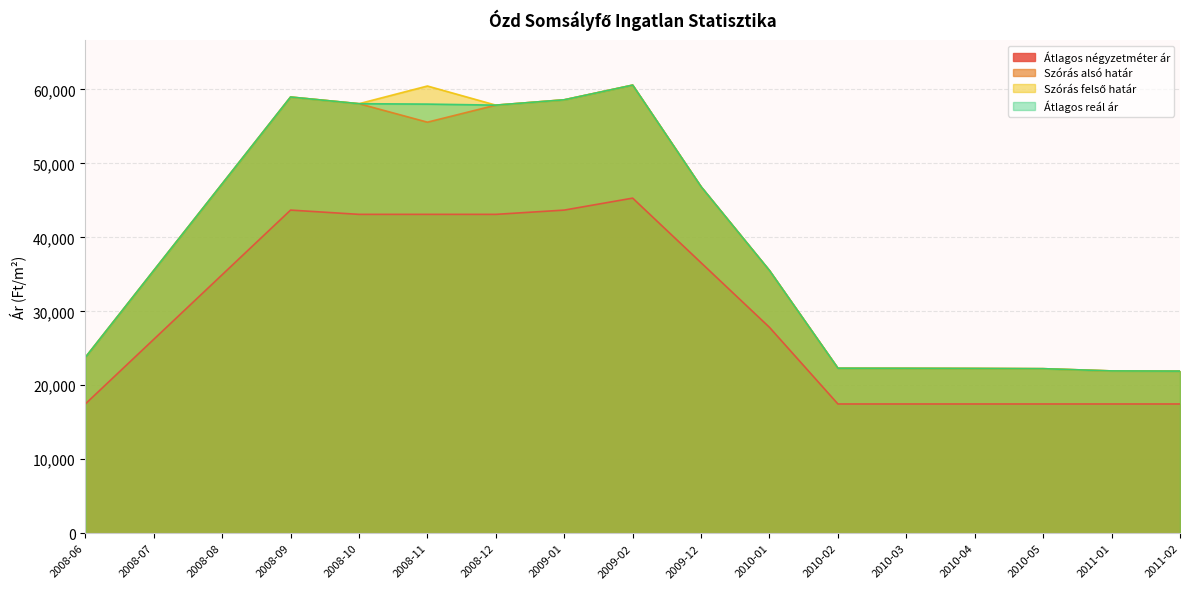

What is the average value of the Átlagos reál ár series?

39647